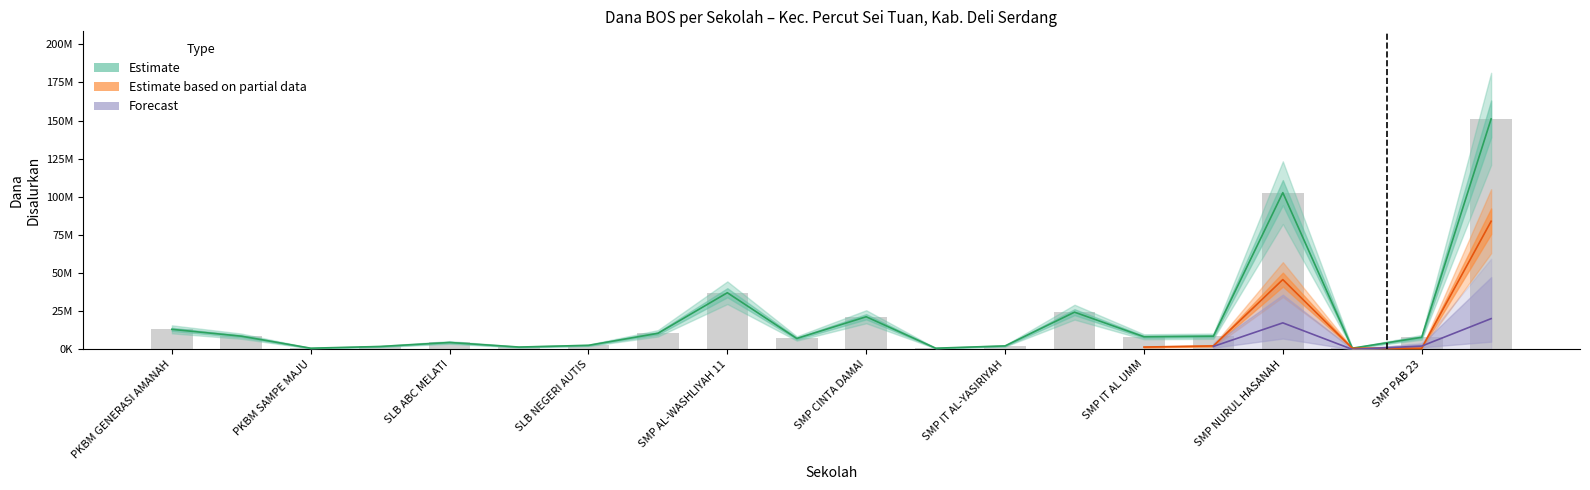

Does the chart contain any negative values?

No